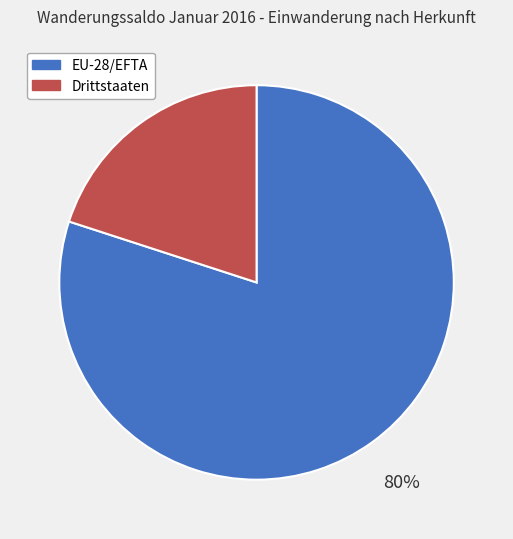

Do EU-28/EFTA and Drittstaaten together represent more than half of the pie?

Yes